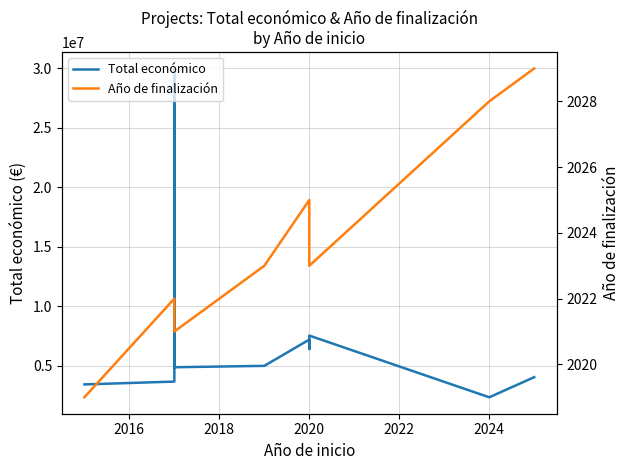

Which series changed the most between 2018 and 2020?

Total económico